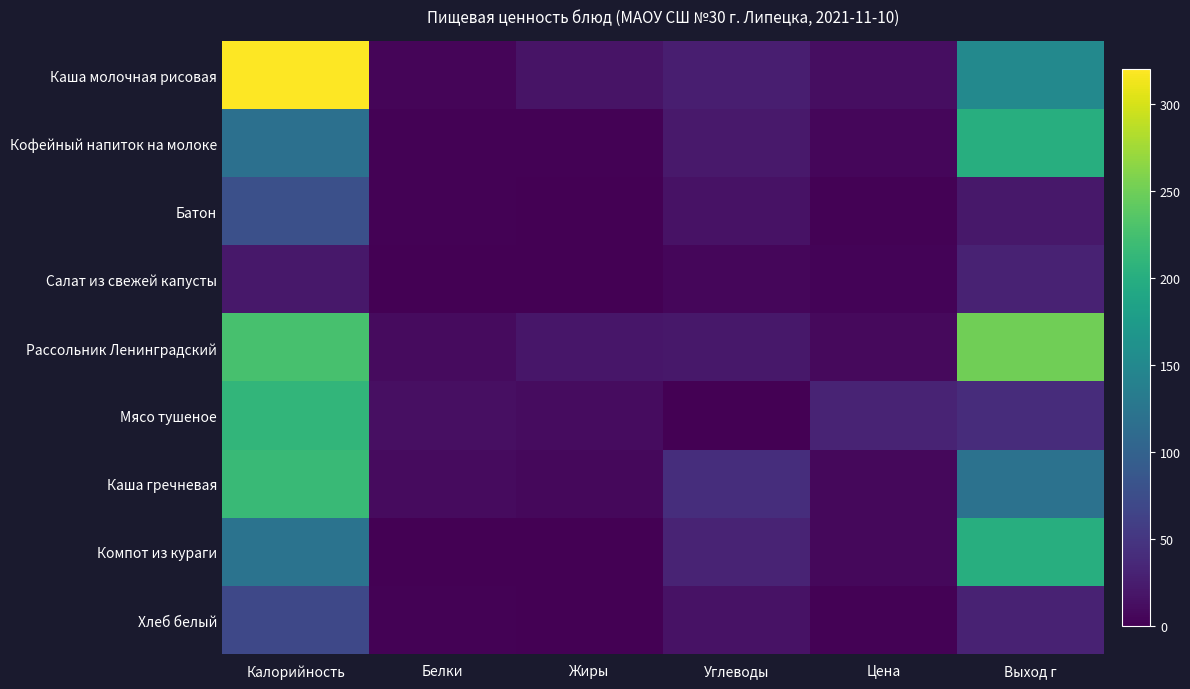

At which category is the sum across all series the highest?

Калорийность